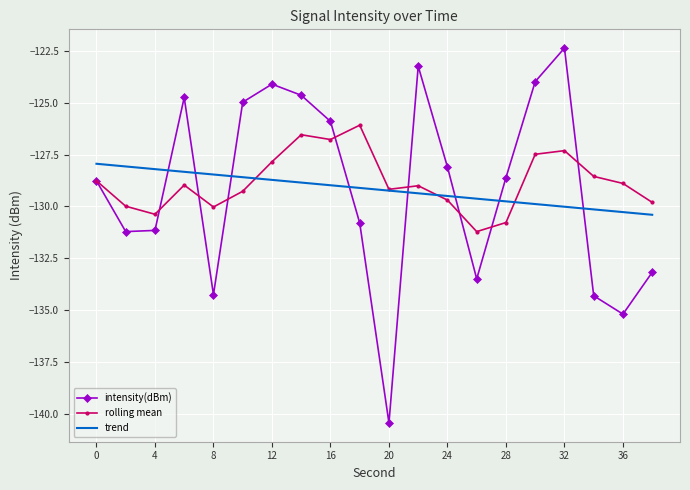

Which series has the largest range (max minus min)?

intensity(dBm)